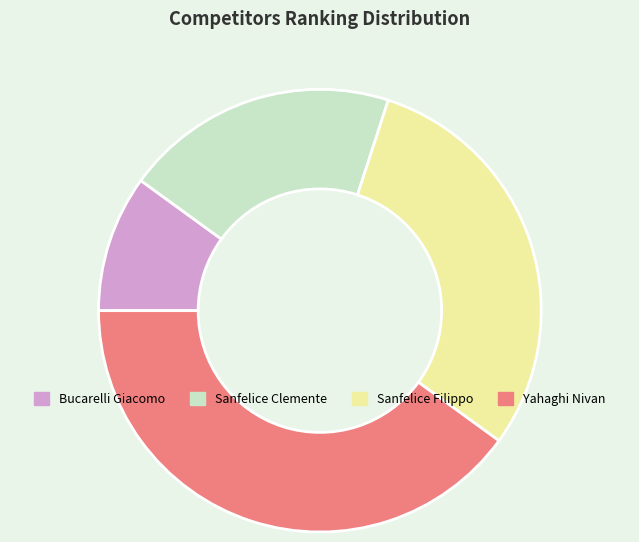

What is the largest slice in the pie chart?

Yahaghi Nivan